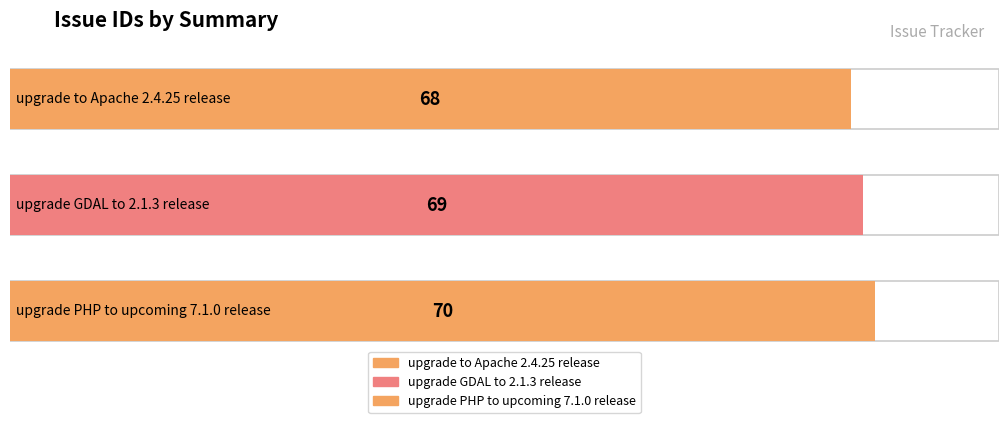

Reading left to right, list all the values displayed in this chart.

upgrade to Apache 2.4.25 release=68	upgrade GDAL to 2.1.3 release=69	upgrade PHP to upcoming 7.1.0 release=70